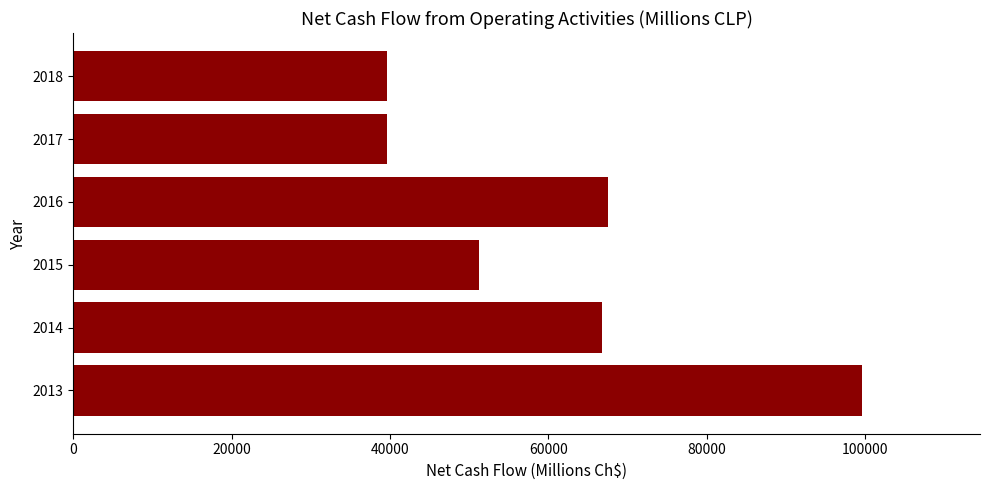

Which has a higher value, 2016 or 2018?

2016